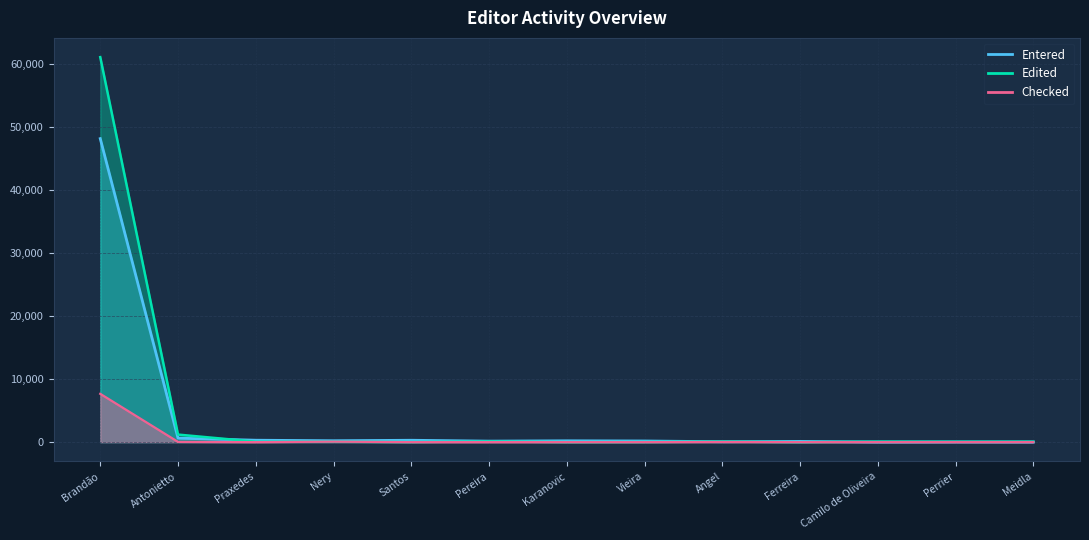

At which category is the sum across all series the highest?

Brandão